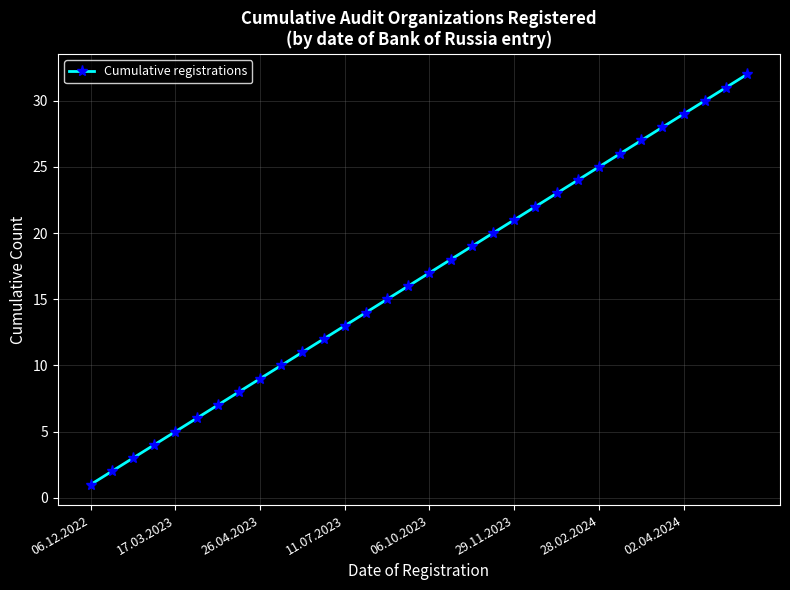

What is the difference between the maximum and minimum values?

31